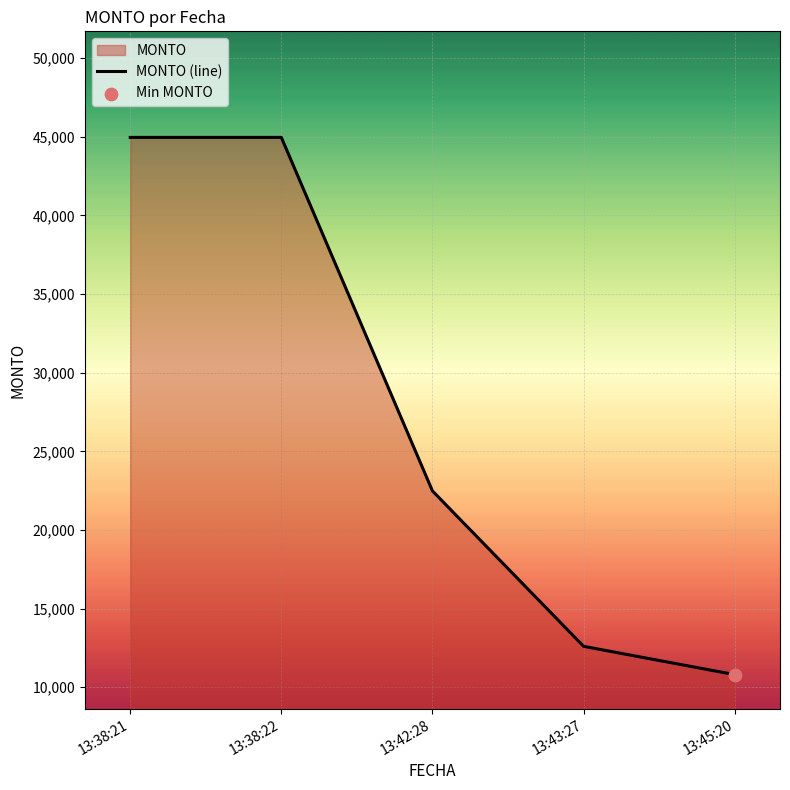

Between 2023-10-03 13:38:21 and 2023-10-03 13:45:20, which is larger?

2023-10-03 13:38:21